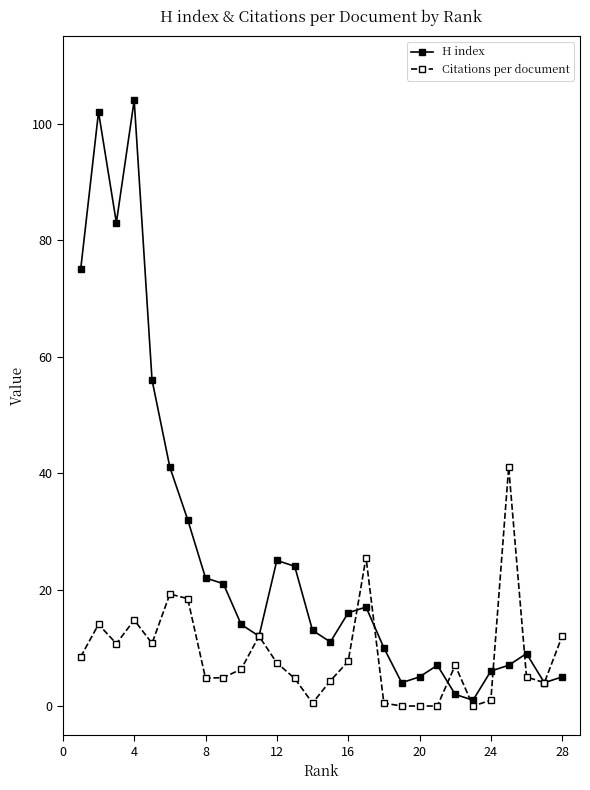

How many lines are shown in the chart?

2